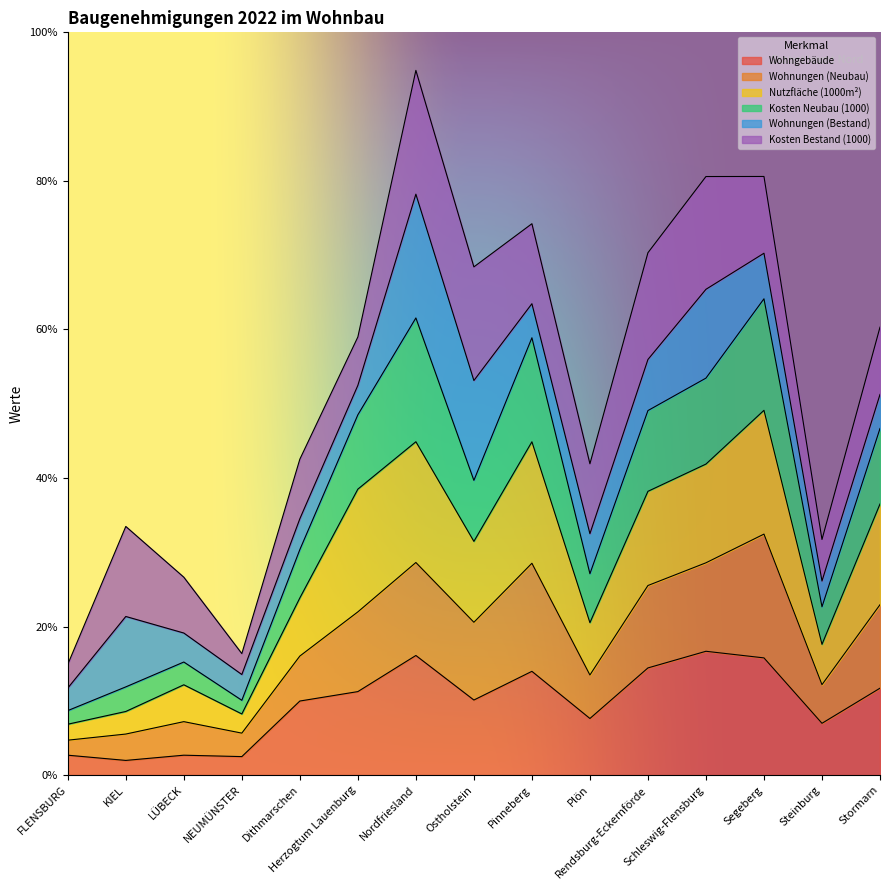

What is the maximum value for Wohngebäude?

16.7